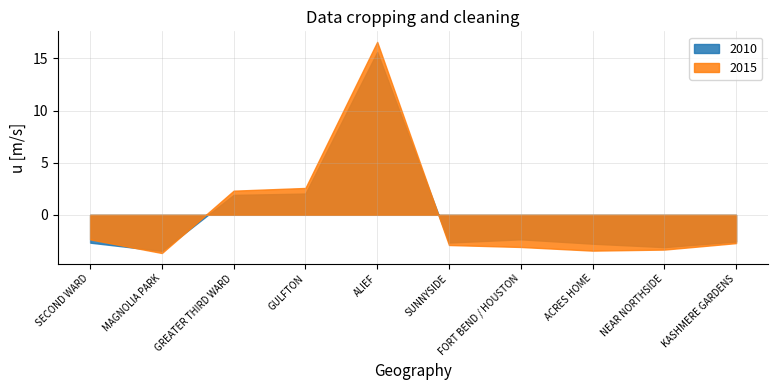

At which label does 2015 first exceed -2?

GREATER THIRD WARD